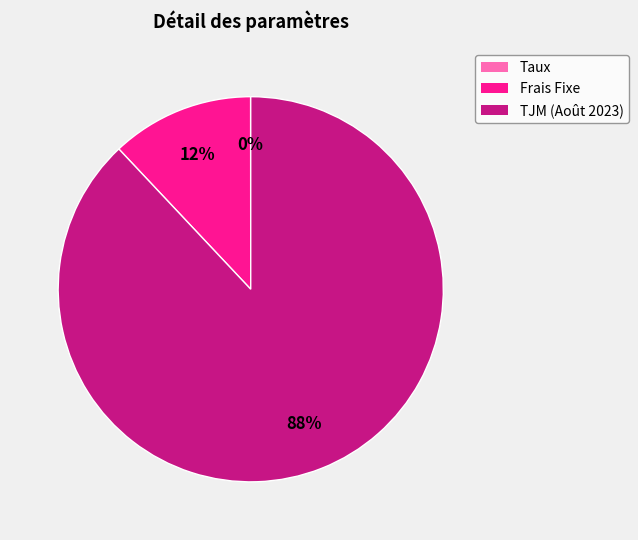

To the nearest percent, what is the difference between the largest and smallest slice percentages?

88%